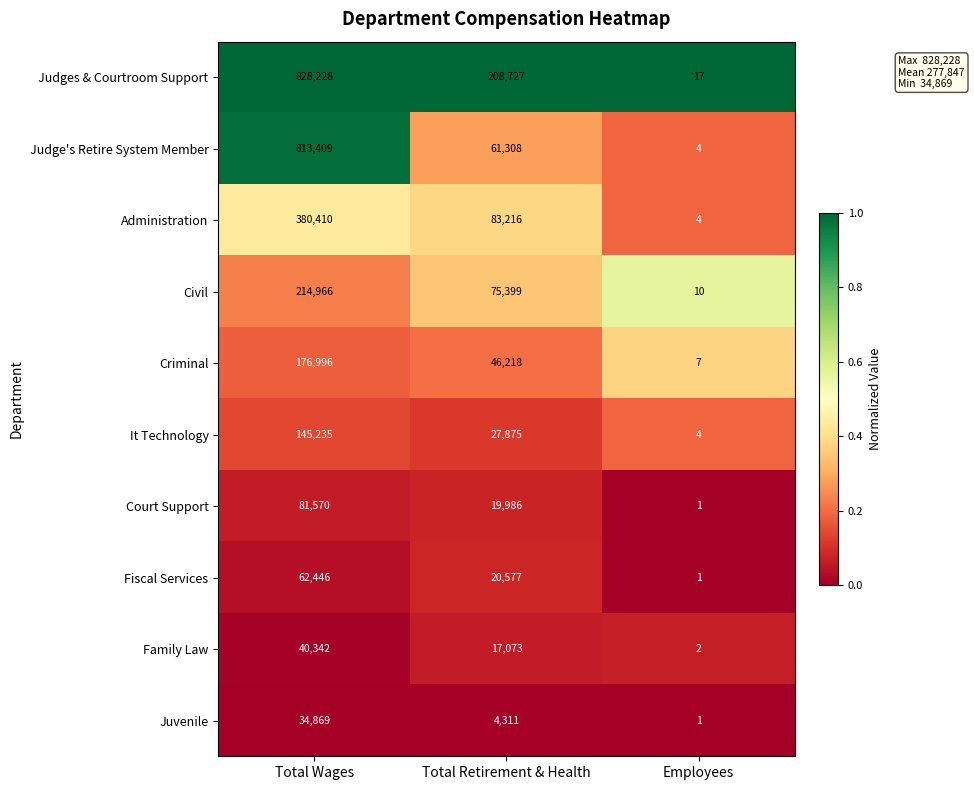

Is it true that Court Support equals 81570 at Total Wages?

True